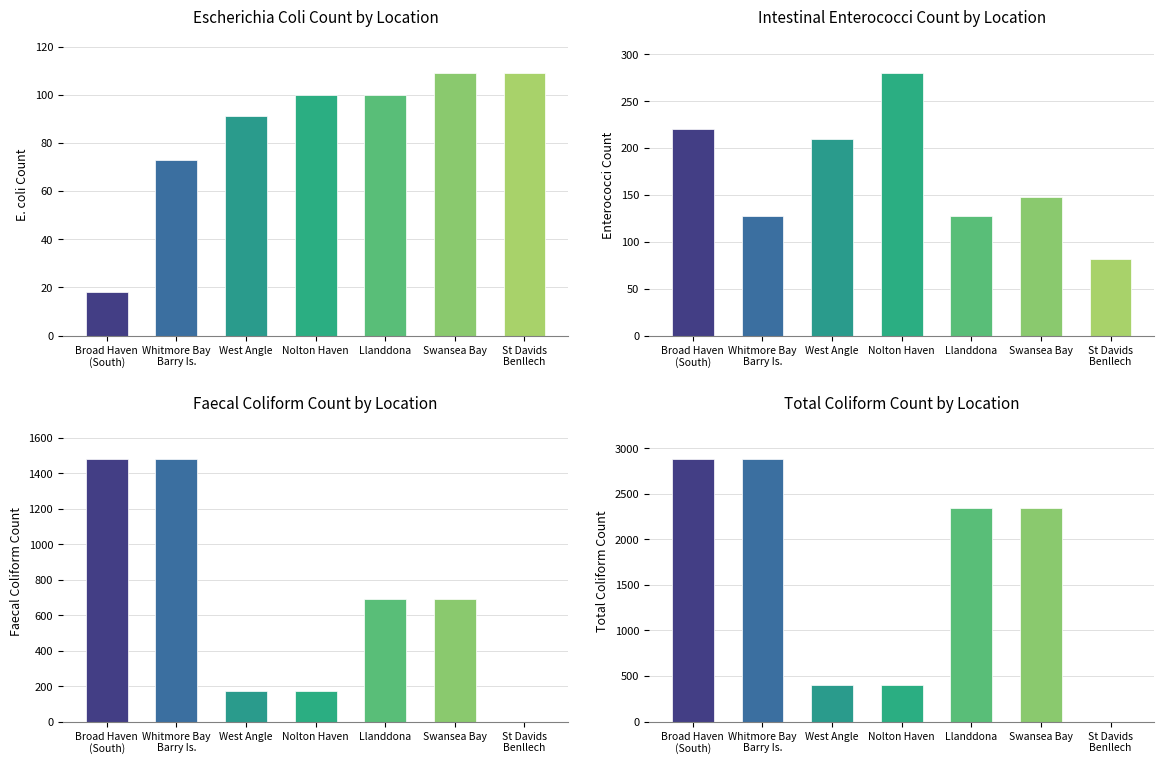

What is the difference between the maximum and minimum values in the E. coli Count series?

91